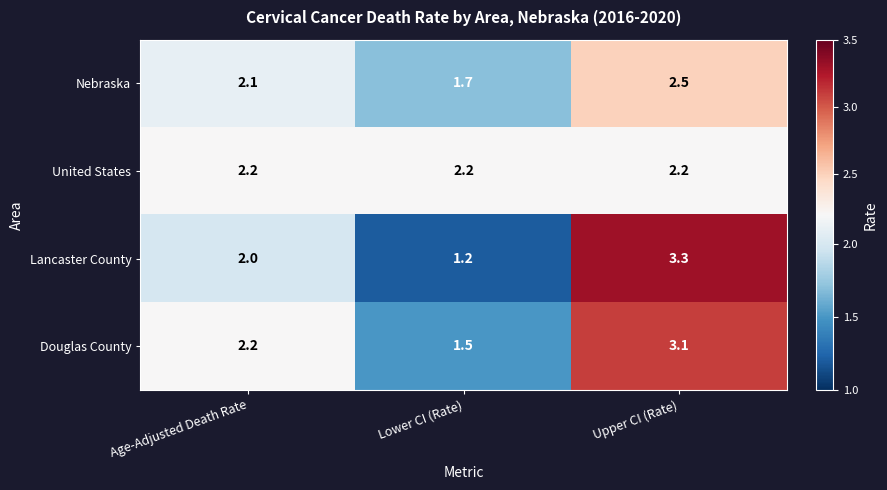

At which category does the chart reach its peak across all series?

Upper CI (Rate)